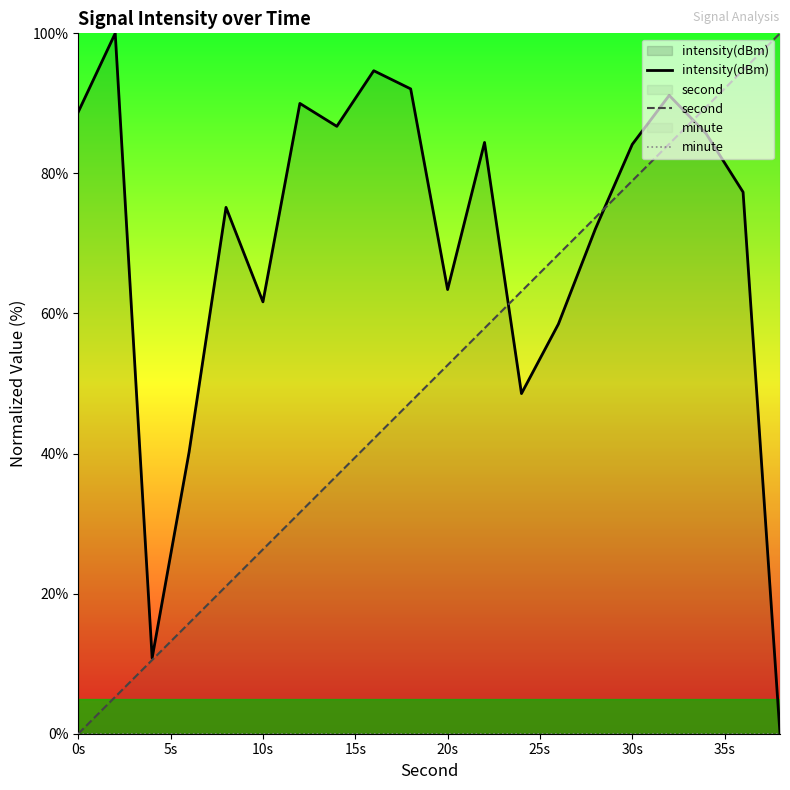

Which category has the lowest value in the second series?

0s